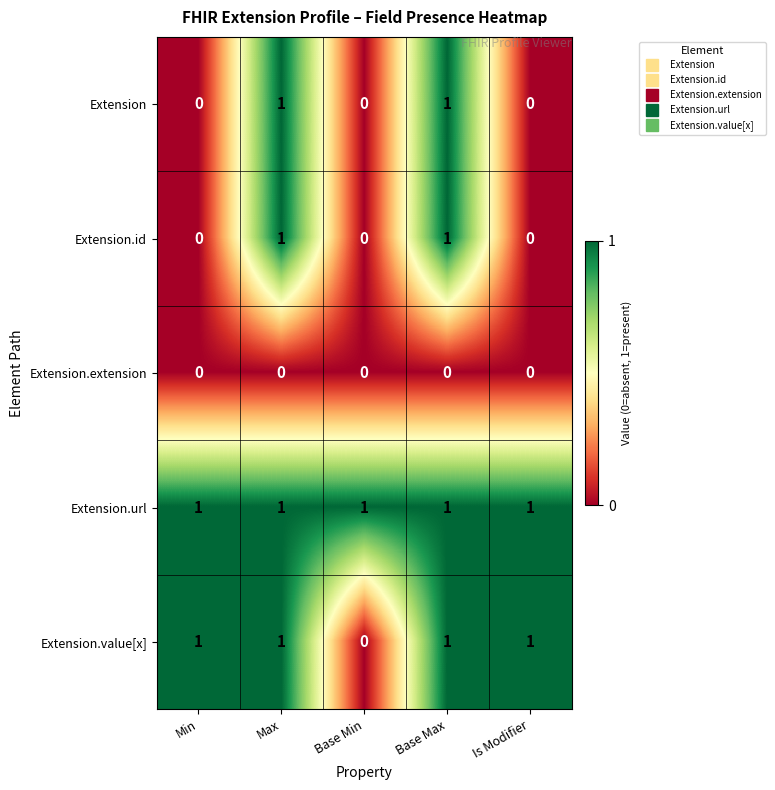

The Extension.extension series shows 0 at Base Max. True or false?

True